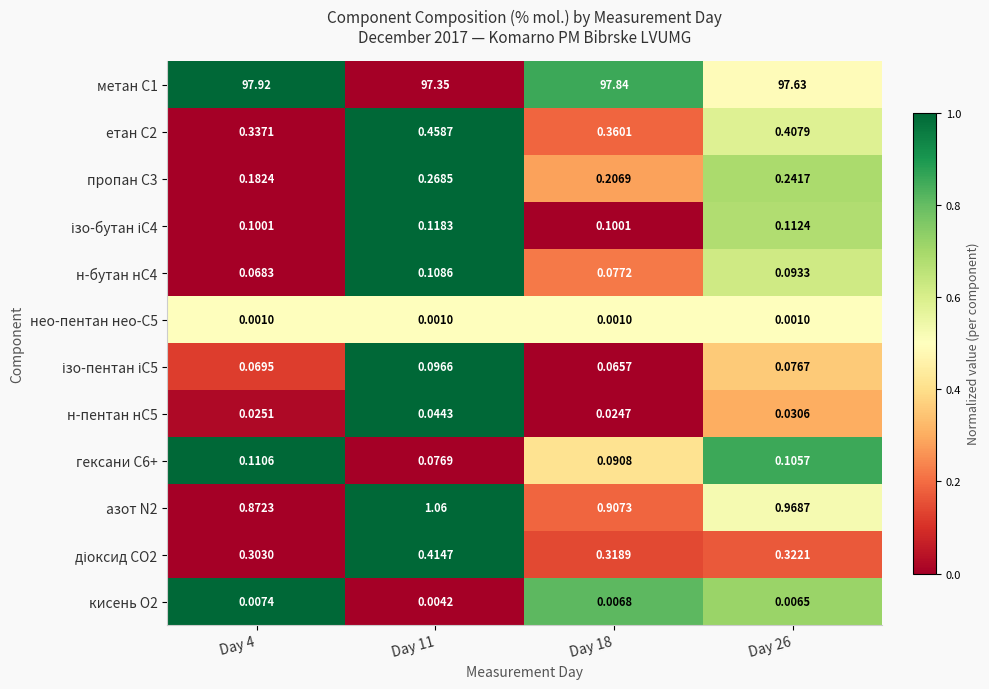

Count the number of categories in the chart.

4